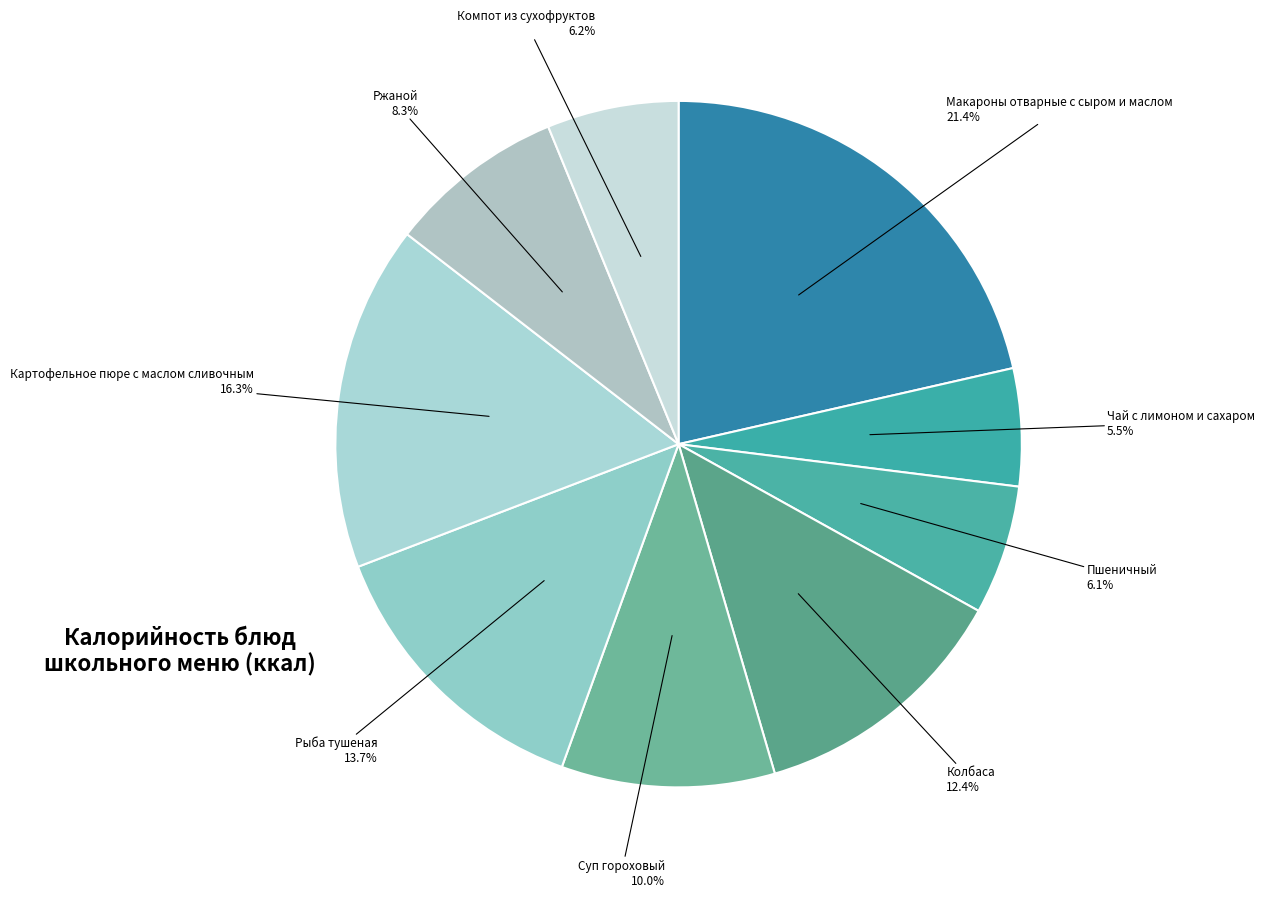

To the nearest percent, what is the average slice percentage?

11%